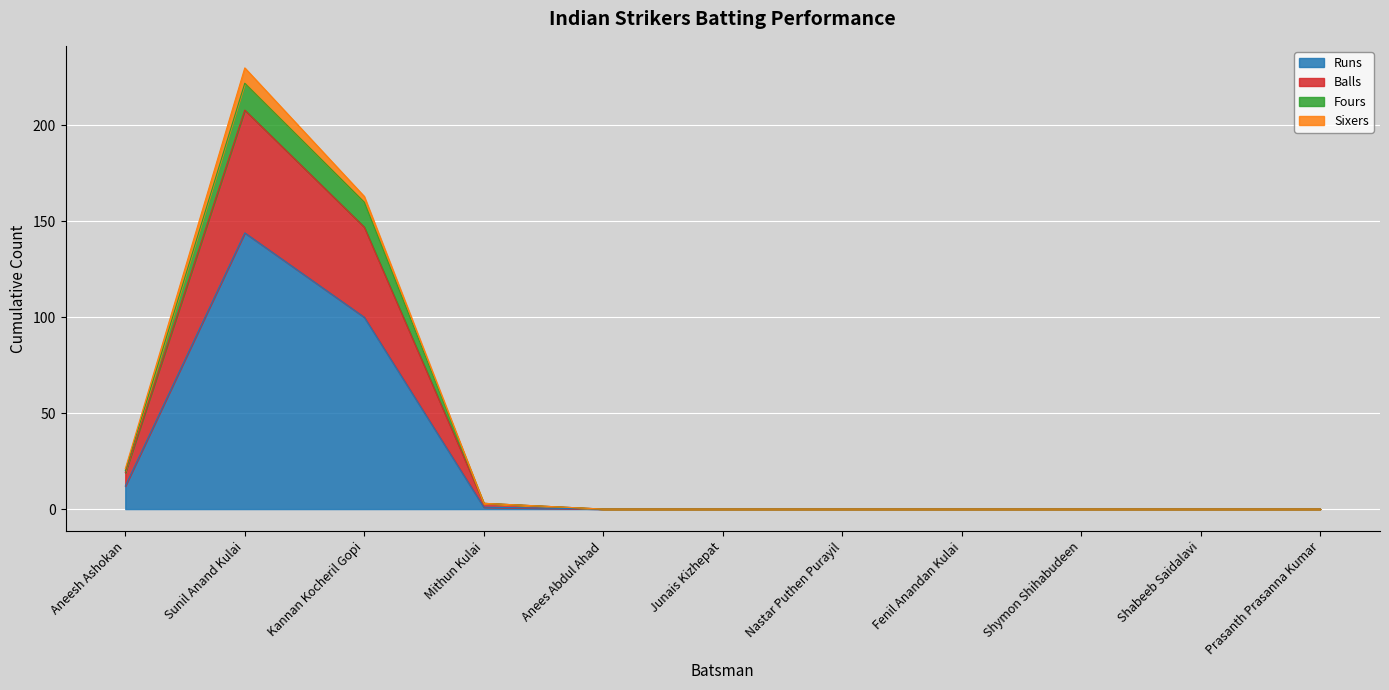

At which category is the sum across all series the highest?

Sunil Anand Kulai